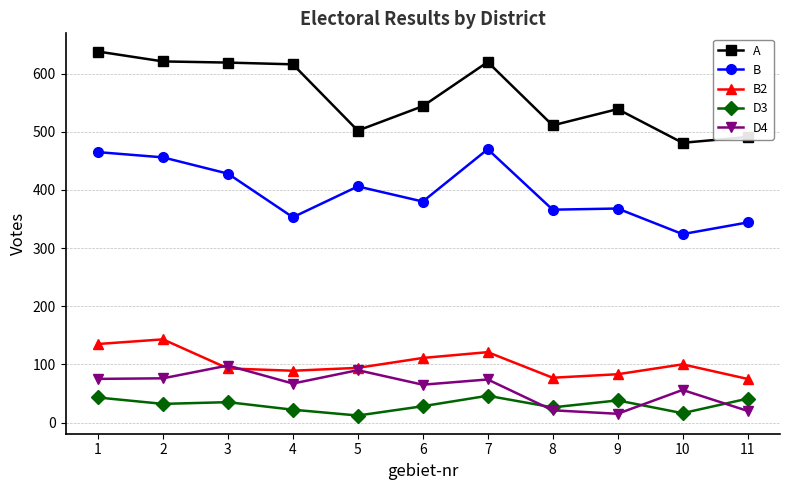

Which series has the widest spread of values?

A